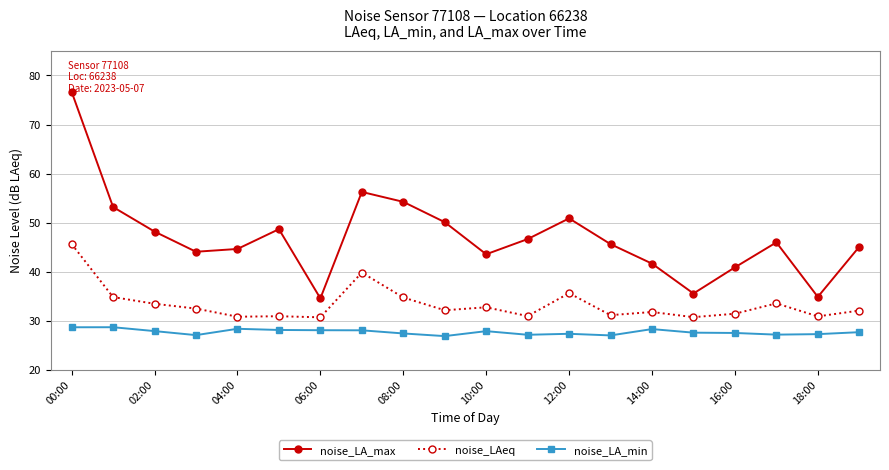

True or false: noise_LAeq and noise_LA_min intersect in this chart.

False